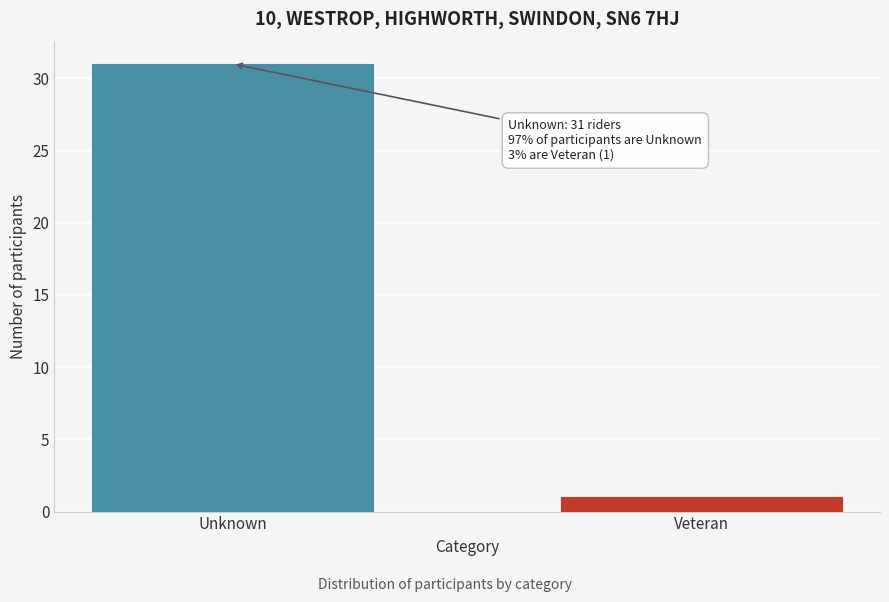

Reading left to right, list all the values displayed in this chart.

Unknown=31	Veteran=1